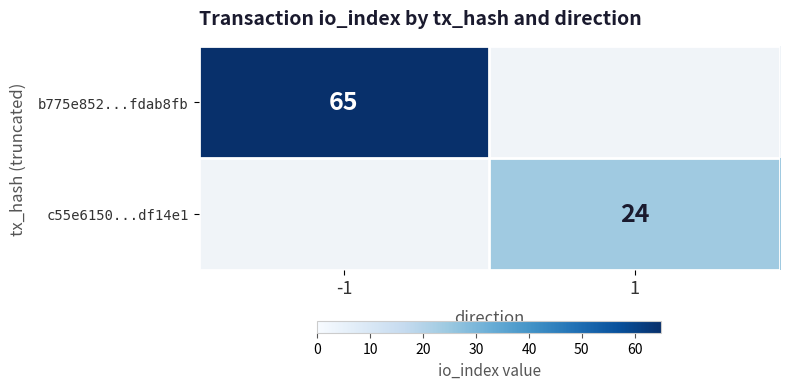

The c55e6150...df14e1 series shows 24 at 1. True or false?

True